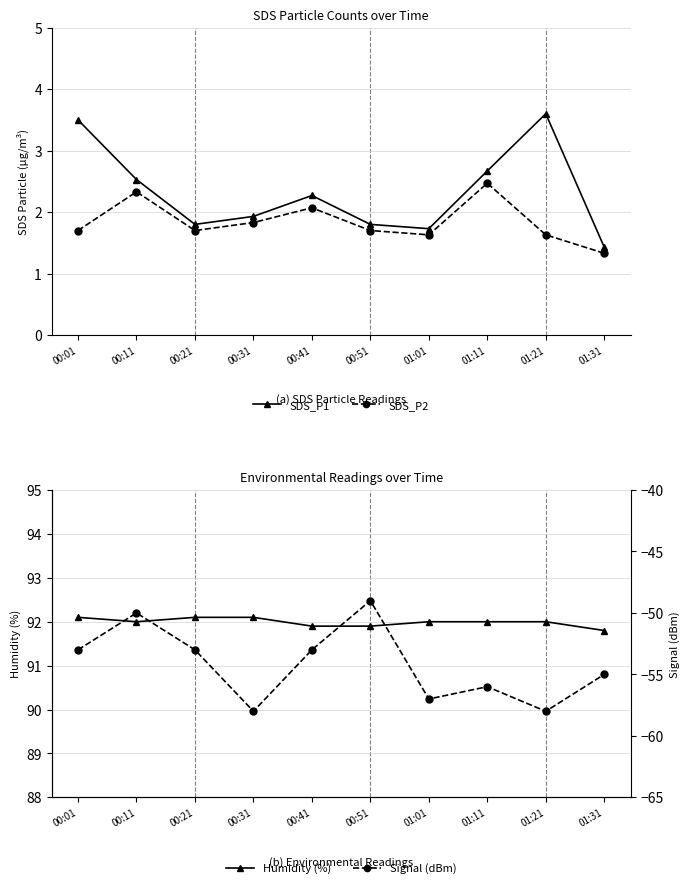

True or false: Humidity (%) and SDS_P2 cross at least once.

False